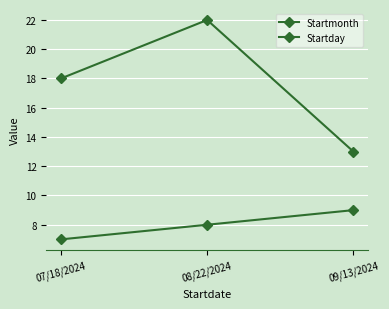

What is the spread (max minus min) of values at 09/13/2024?

4